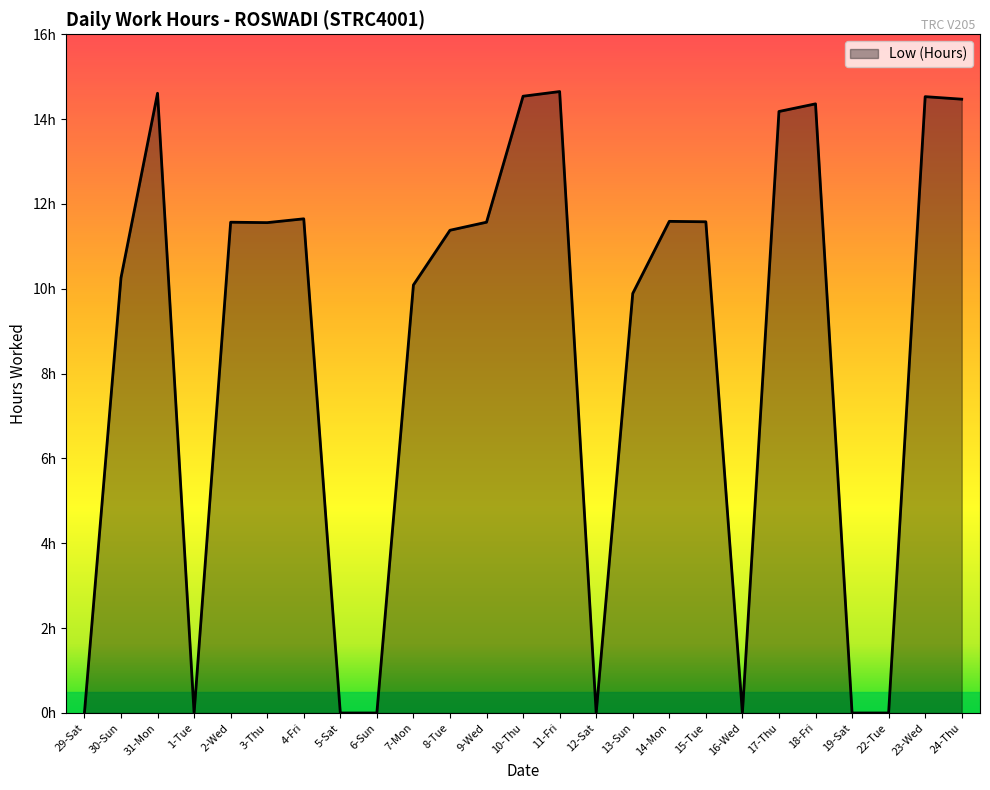

Does the chart display data point markers on the line(s)?

No